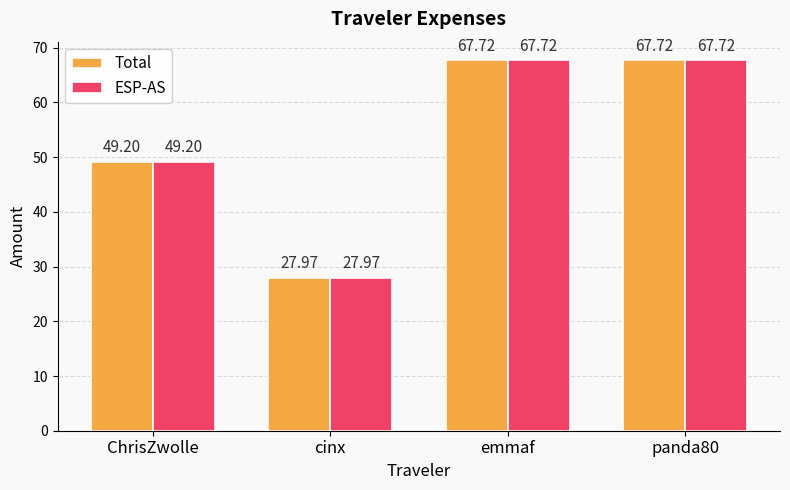

What is the total value across all series at emmaf?

135.4